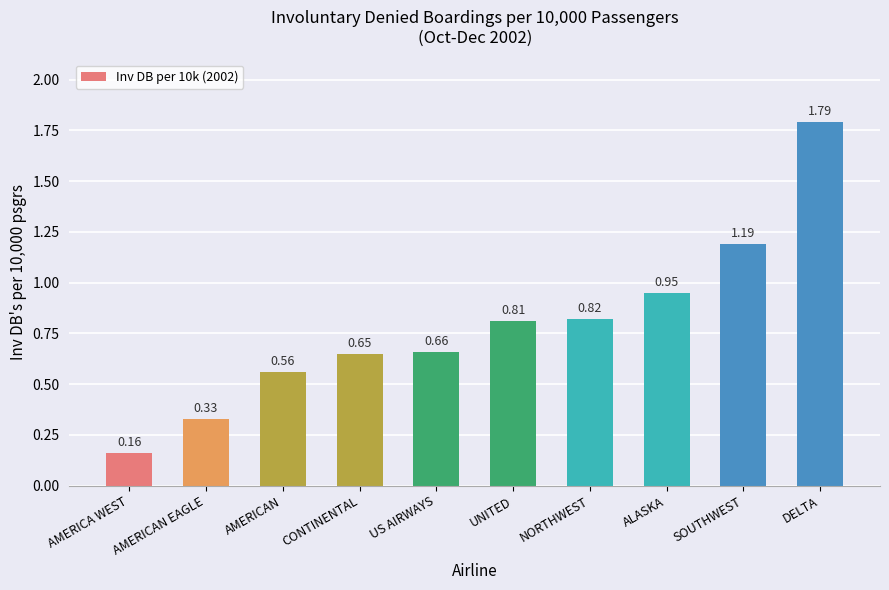

Are the bars horizontal?

No